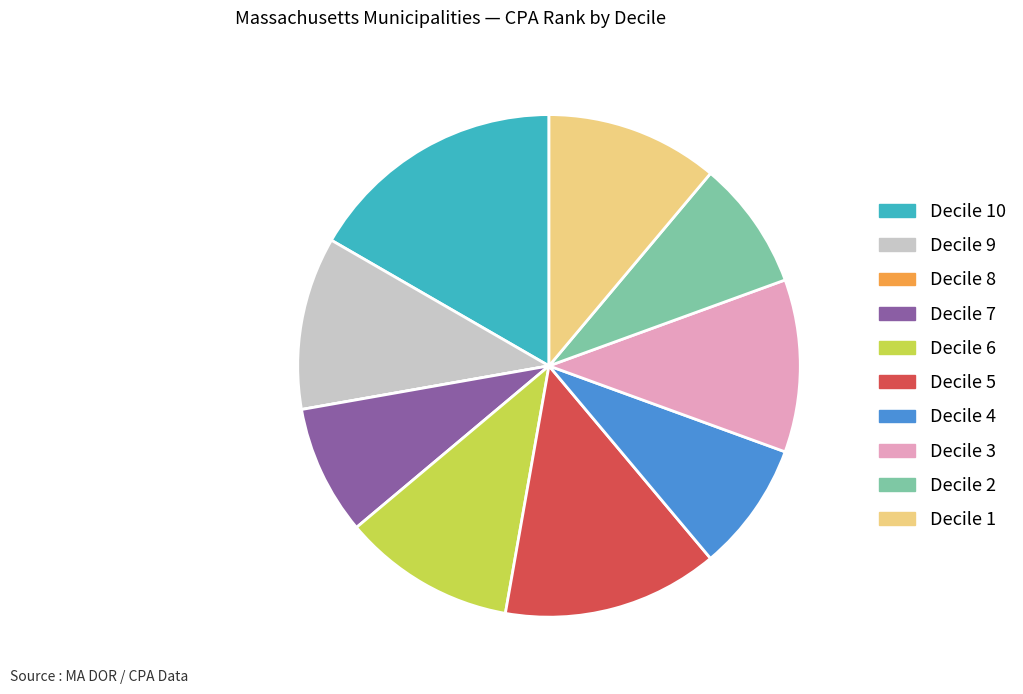

Is there a majority slice in this chart?

No